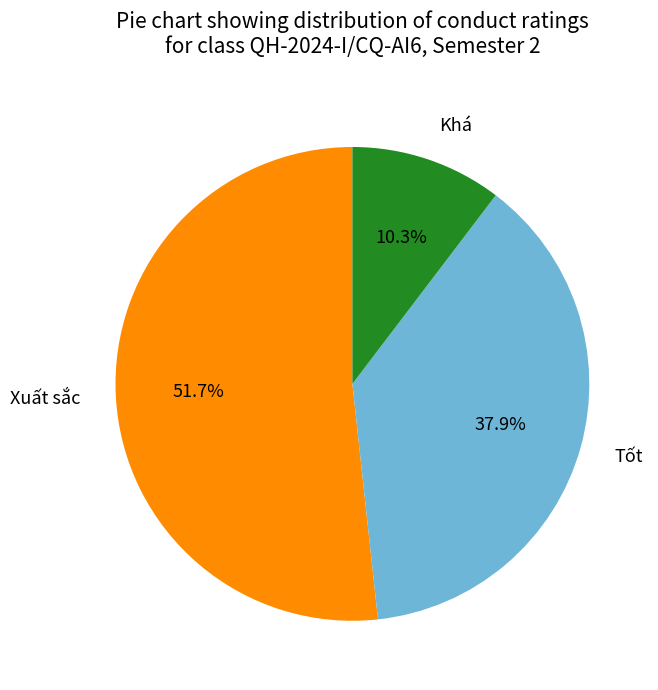

How many slices are in this pie chart?

3